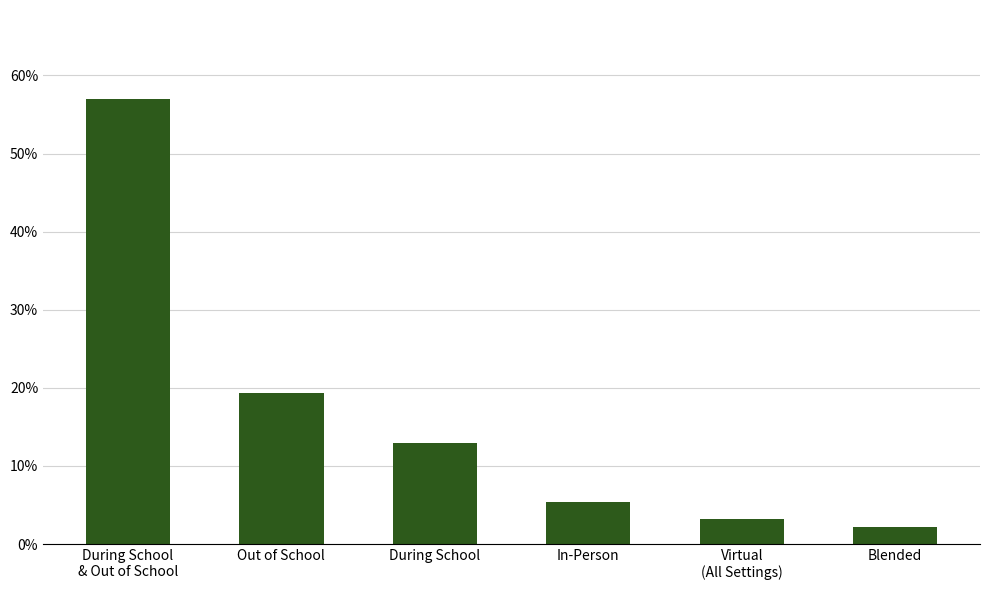

What is the label of the 5th bar from the left?

Virtual
(All Settings)